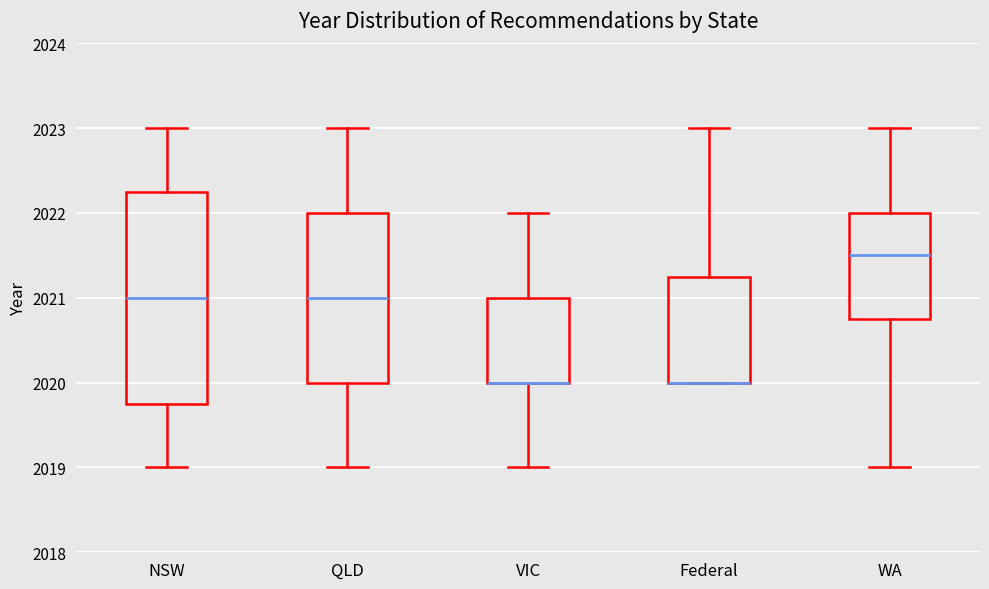

Comparing the boxes themselves (not the whiskers), which one is the tallest?

NSW